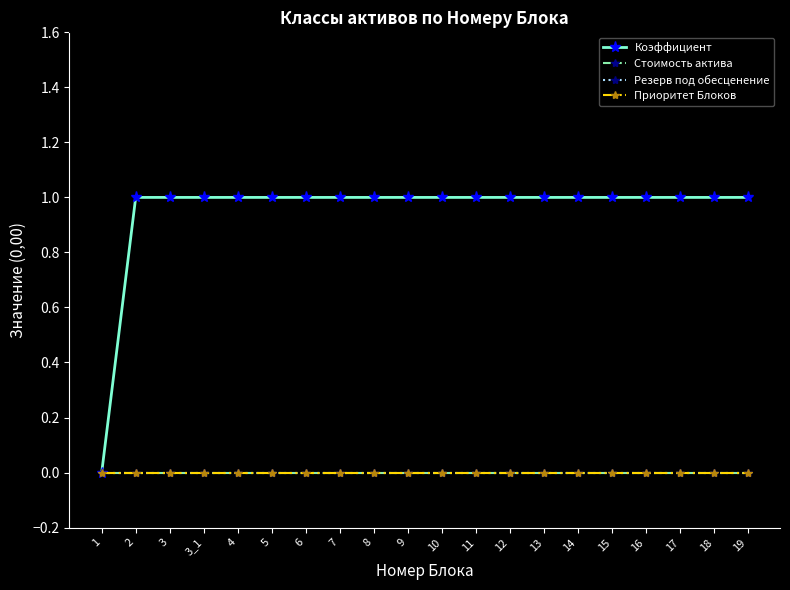

Which series has the largest total across all categories?

Коэффициент